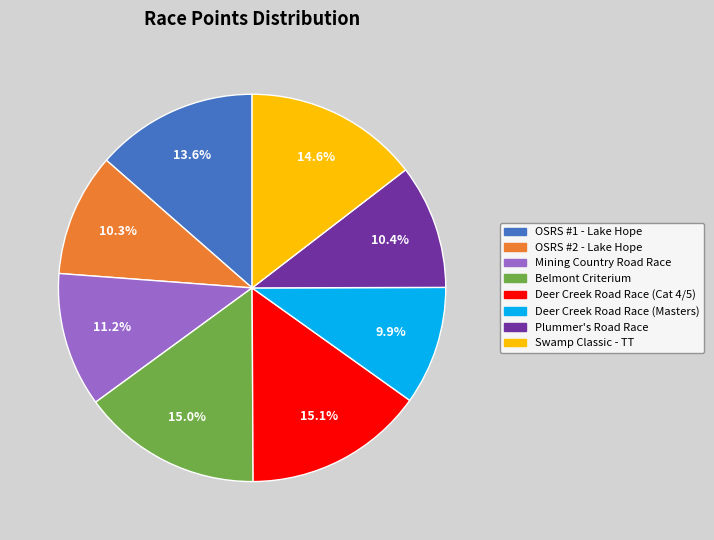

Is there a majority slice in this chart?

No